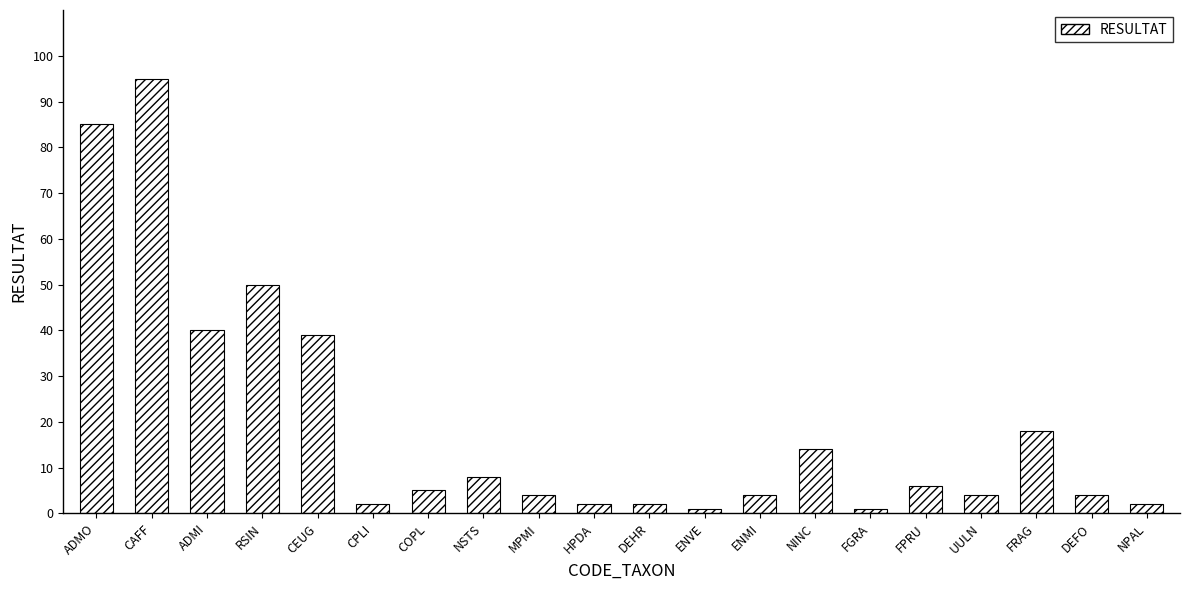

What is the sum of the values at ENMI and NINC?

18